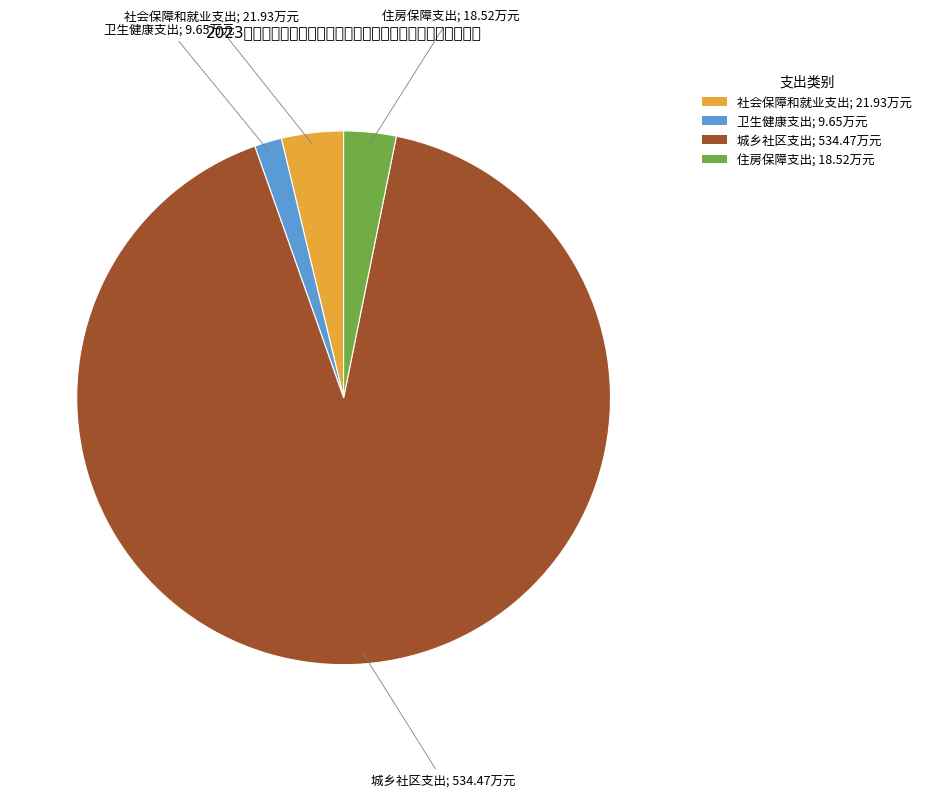

Approximately how many times larger is the value at 城乡社区支出; 534.47万元 compared to 卫生健康支出; 9.65万元?

55.4